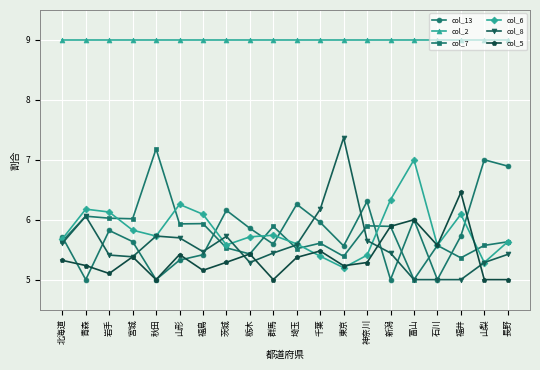

Reading right to left, list all the values displayed in this chart.

col_13: 長野=6.9	山梨=7.0	福井=5.7	石川=5.0	富山=6.0	新潟=5.0	神奈川=6.3	東京=5.6	千葉=6.0	埼玉=6.3	群馬=5.6	栃木=5.9	茨城=6.2	福島=5.4	山形=5.3	秋田=5.0	宮城=5.6	岩手=5.8	青森=5.0	北海道=5.7
col_2: 長野=9.0	山梨=9.0	福井=9.0	石川=9.0	富山=9.0	新潟=9.0	神奈川=9.0	東京=9.0	千葉=9.0	埼玉=9.0	群馬=9.0	栃木=9.0	茨城=9.0	福島=9.0	山形=9.0	秋田=9.0	宮城=9.0	岩手=9.0	青森=9.0	北海道=9.0
col_7: 長野=5.6	山梨=5.6	福井=5.4	石川=5.6	富山=5.0	新潟=5.9	神奈川=5.9	東京=5.4	千葉=5.6	埼玉=5.5	群馬=5.9	栃木=5.4	茨城=5.5	福島=5.9	山形=5.9	秋田=7.2	宮城=6.0	岩手=6.0	青森=6.1	北海道=5.6
col_6: 長野=5.6	山梨=5.3	福井=6.1	石川=5.6	富山=7.0	新潟=6.3	神奈川=5.4	東京=5.2	千葉=5.4	埼玉=5.6	群馬=5.7	栃木=5.7	茨城=5.6	福島=6.1	山形=6.3	秋田=5.7	宮城=5.8	岩手=6.1	青森=6.2	北海道=5.7
col_8: 長野=5.4	山梨=5.3	福井=5.0	石川=5.0	富山=5.0	新潟=5.4	神奈川=5.7	東京=7.4	千葉=6.2	埼玉=5.6	群馬=5.4	栃木=5.3	茨城=5.7	福島=5.5	山形=5.7	秋田=5.7	宮城=5.4	岩手=5.4	青森=6.1	北海道=5.6
col_5: 長野=5.0	山梨=5.0	福井=6.5	石川=5.6	富山=6.0	新潟=5.9	神奈川=5.3	東京=5.2	千葉=5.5	埼玉=5.4	群馬=5.0	栃木=5.4	茨城=5.3	福島=5.2	山形=5.4	秋田=5.0	宮城=5.4	岩手=5.1	青森=5.2	北海道=5.3